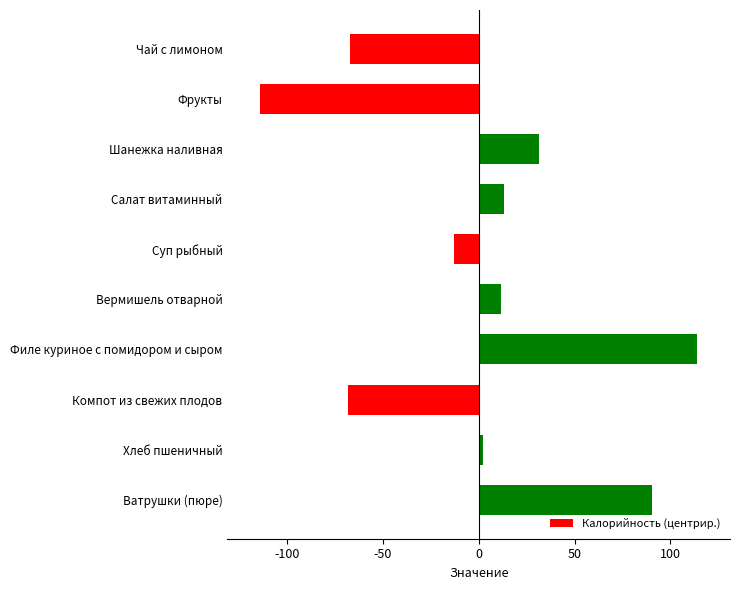

The value at Шанежка наливная is 48.8. True or false?

False